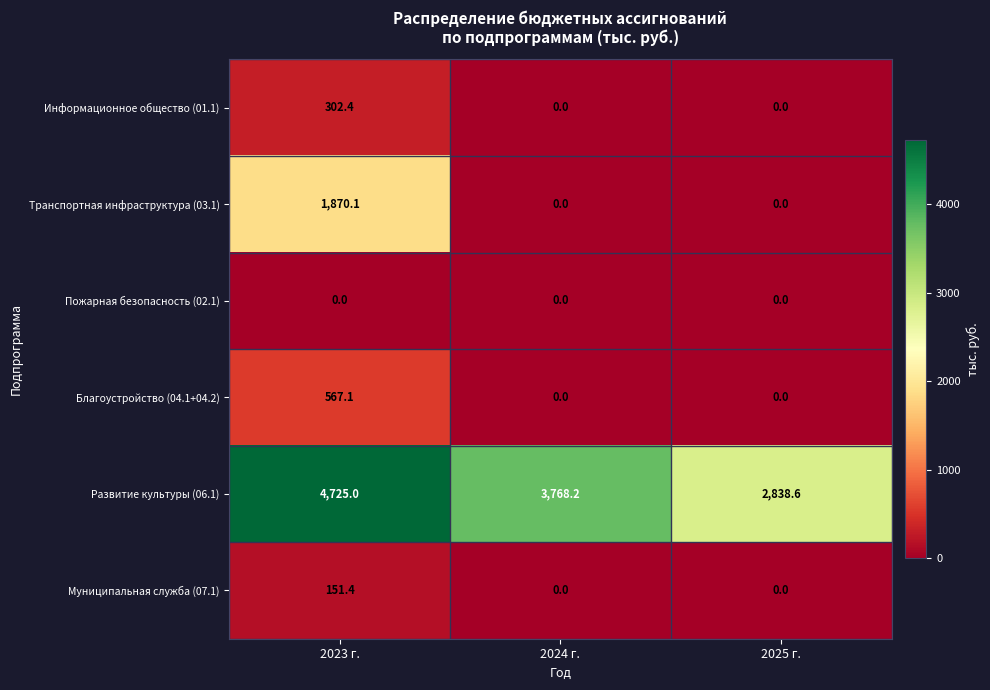

Rank the series at 2023 г. from highest to lowest value.

Развитие культуры (06.1), Транспортная инфраструктура (03.1), Благоустройство (04.1+04.2), Информационное общество (01.1), Муниципальная служба (07.1), Пожарная безопасность (02.1)